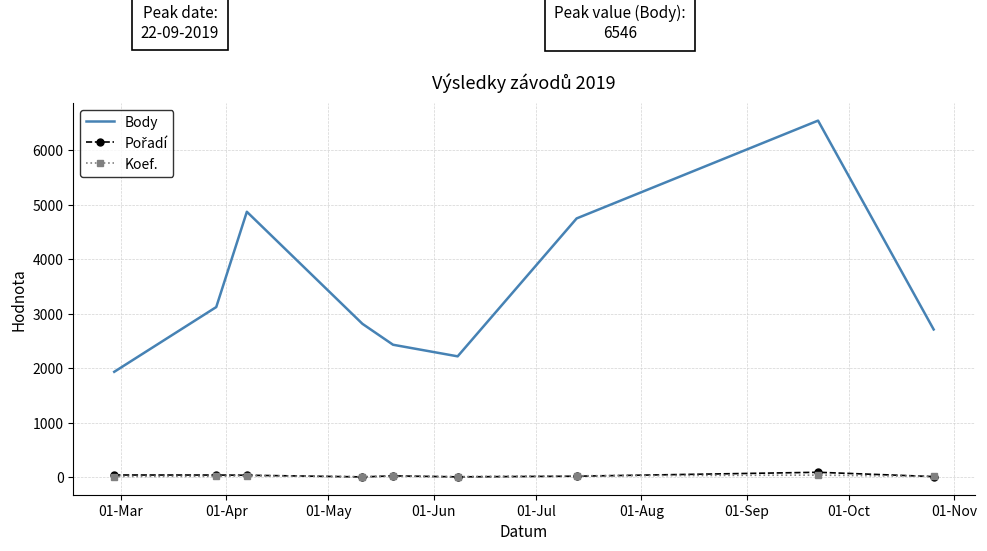

Which series has the largest range (max minus min)?

Body